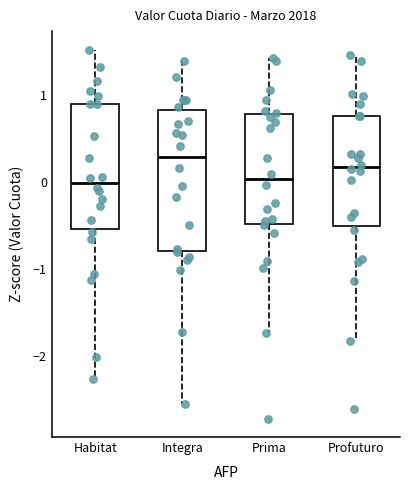

Reading left to right, read every box against the y-axis: the position of its median line, the range the box covers, and the ends of its whiskers. The values are not printed on the chart, so give them approximately, as read against the axis.

Habitat: median 0.0, box -0.5 to 0.9, whiskers -2.3 to 1.5
Integra: median 0.3, box -0.8 to 0.8, whiskers -2.5 to 1.4
Prima: median 0.0, box -0.5 to 0.8, whiskers -1.7 to 1.4
Profuturo: median 0.2, box -0.5 to 0.8, whiskers -1.8 to 1.5